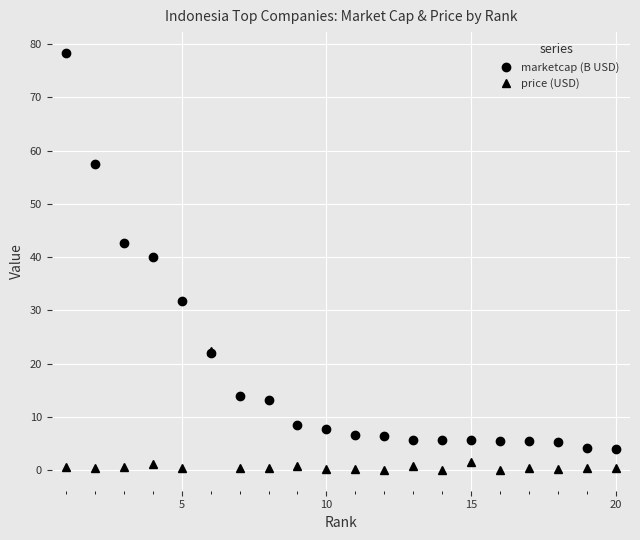

True or false: price (USD) has more than 1 points higher than both neighbors.

True